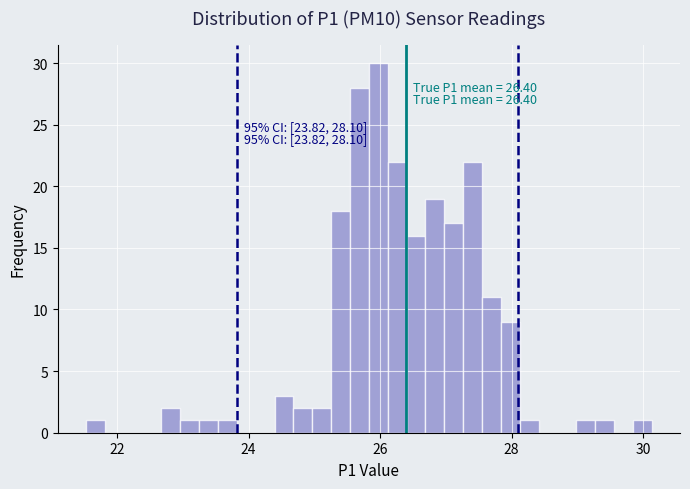

Read against the x-axis, roughly where is the centre of the tallest bar?

26.0